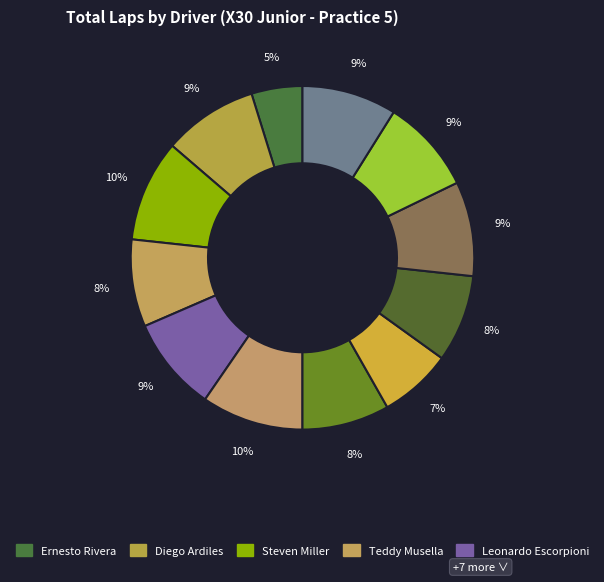

Count the number of slices in the pie.

12